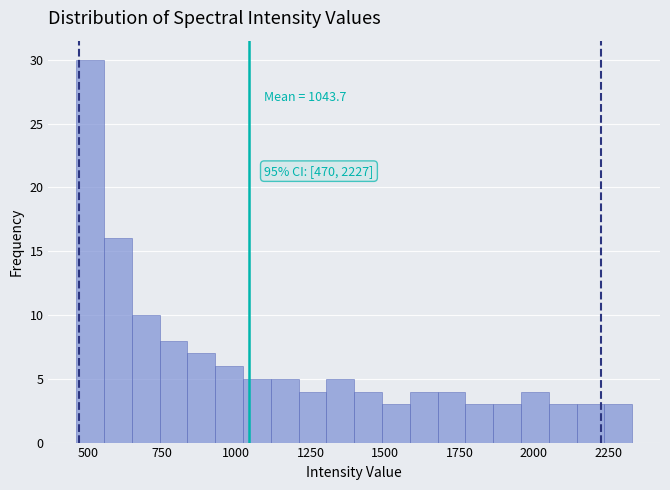

Read against the x-axis, roughly where is the centre of the tallest bar?

500